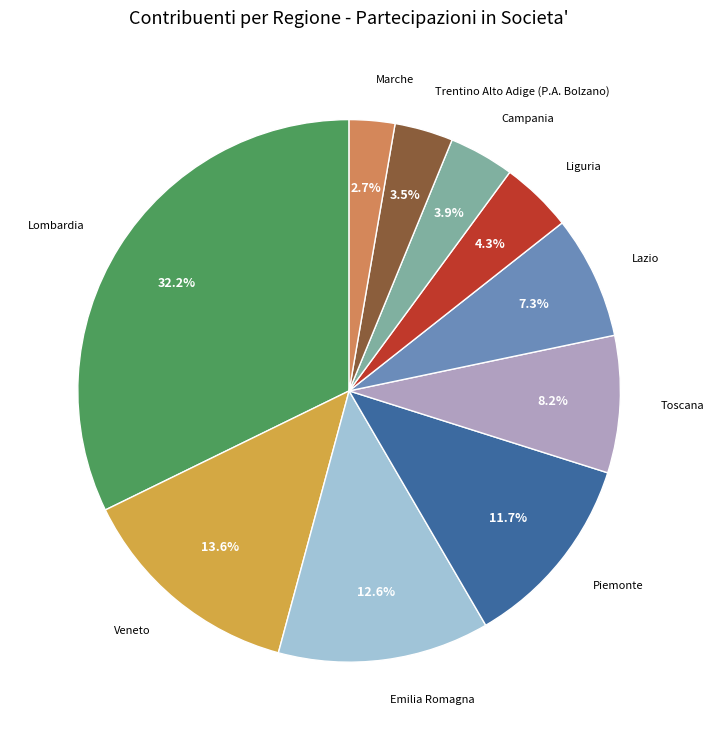

Is there a majority slice in this chart?

No